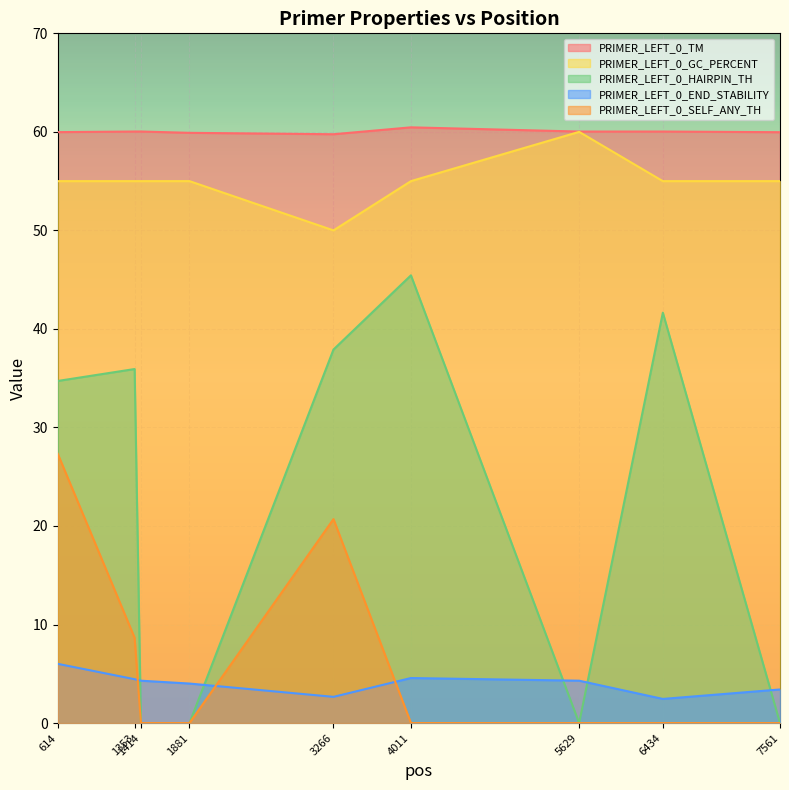

What are all the series names shown in the legend?

PRIMER_LEFT_0_TM, PRIMER_LEFT_0_GC_PERCENT, PRIMER_LEFT_0_HAIRPIN_TH, PRIMER_LEFT_0_END_STABILITY, PRIMER_LEFT_0_SELF_ANY_TH